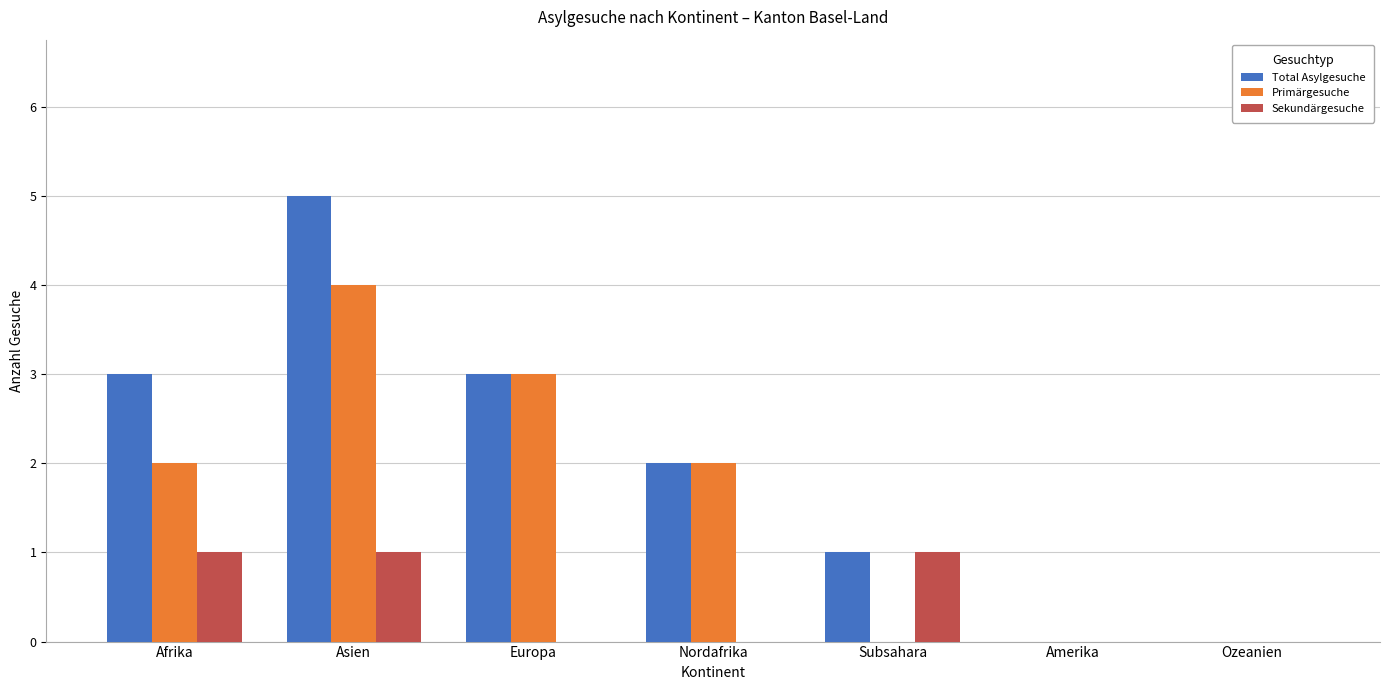

What are all the series names shown in the legend?

Total Asylgesuche, Primärgesuche, Sekundärgesuche